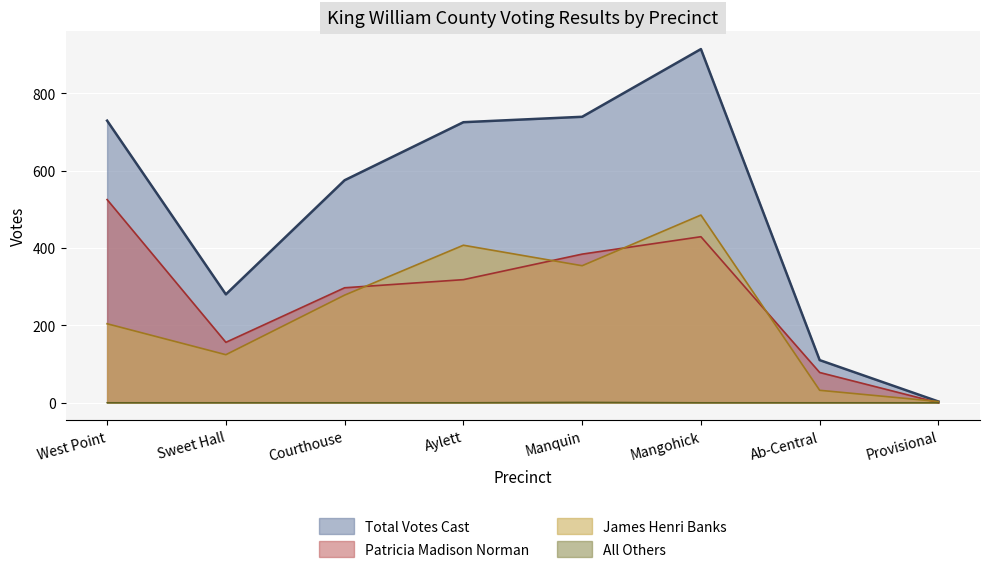

How many values in the Total Votes Cast series exceed 725?

3